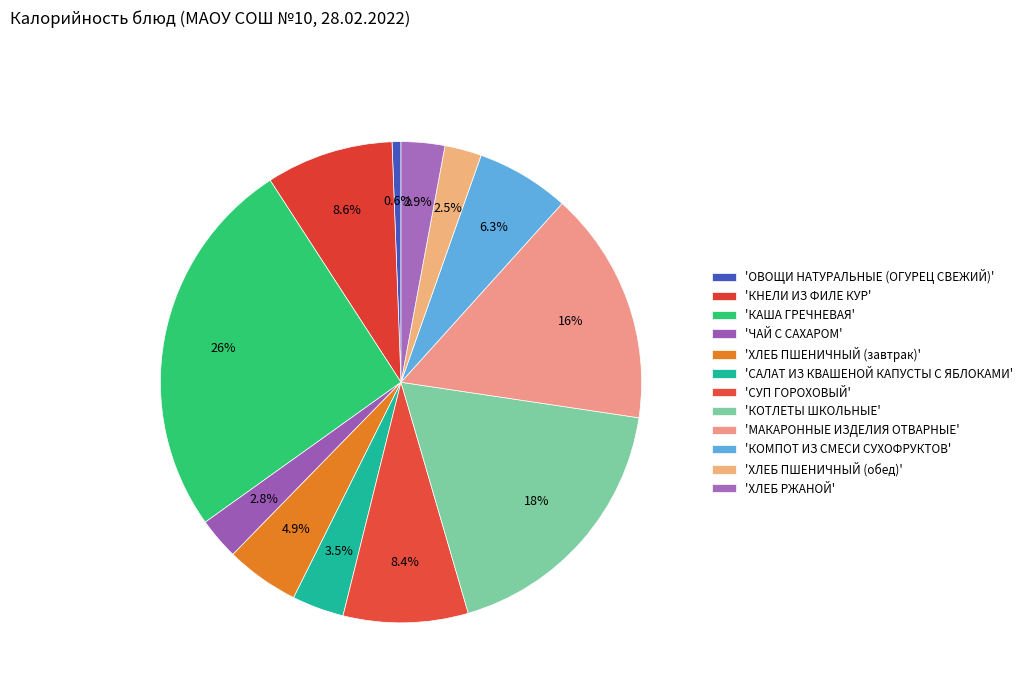

How many slices are in this pie chart?

12